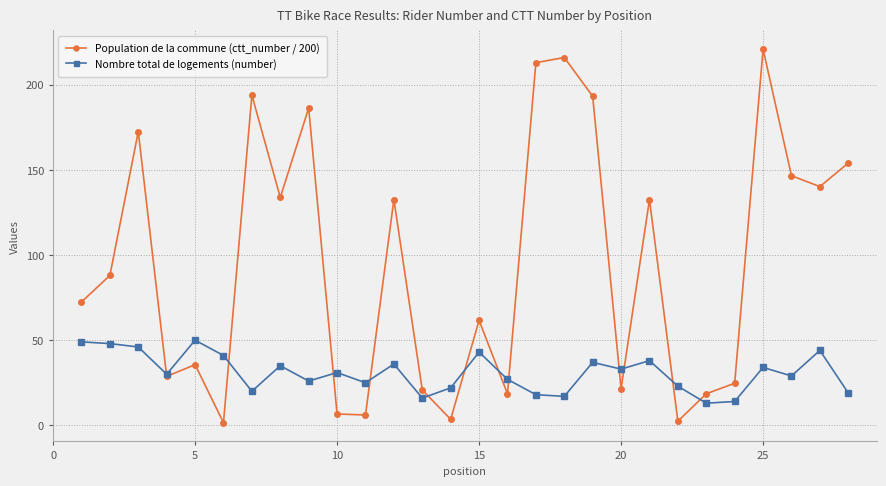

True or false: Population de la commune (ctt_number / 200) has more than 0 points higher than both neighbors.

True